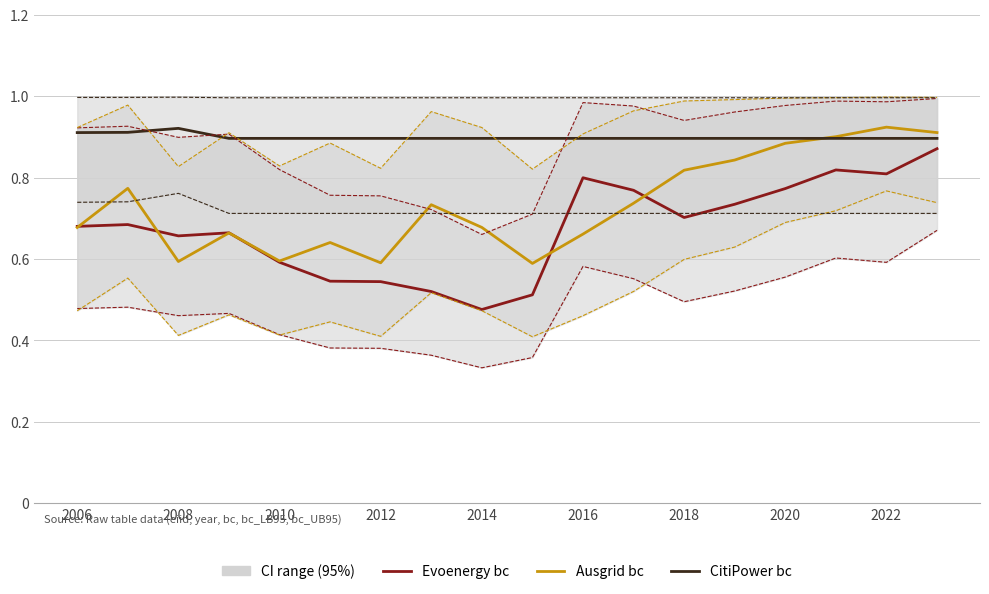

What is the difference between the Ausgrid bc values at 16 and 2012?

0.3